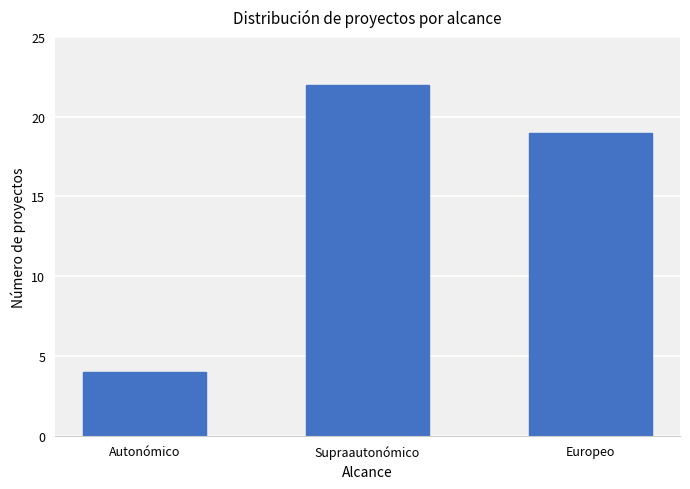

What is the average value?

15